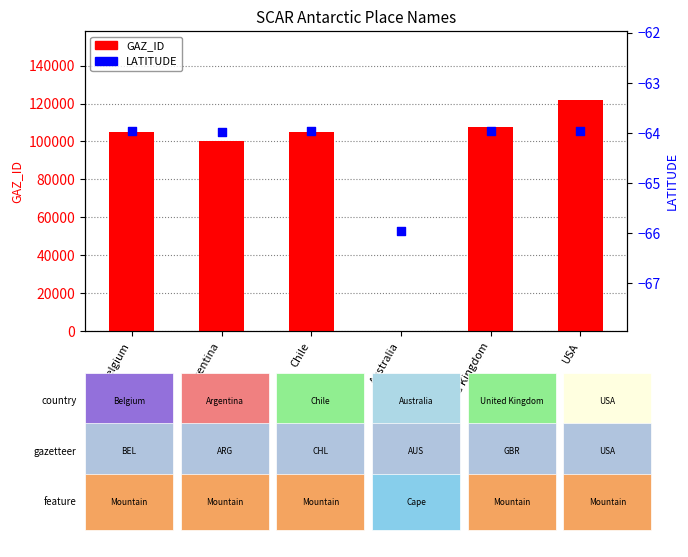

Which series has the largest total across all categories?

GAZ_ID